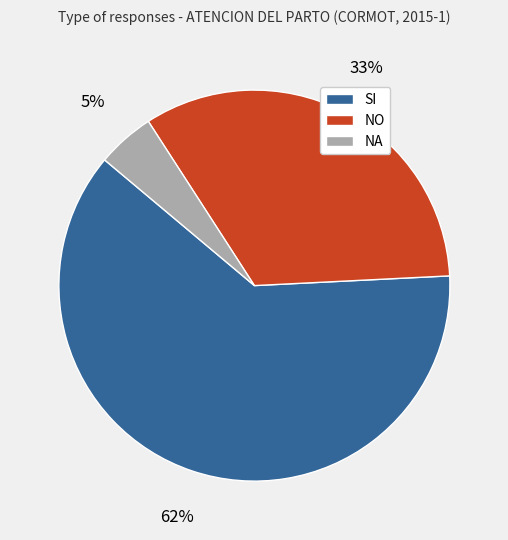

True or false: SI accounts for 62% of the total.

True